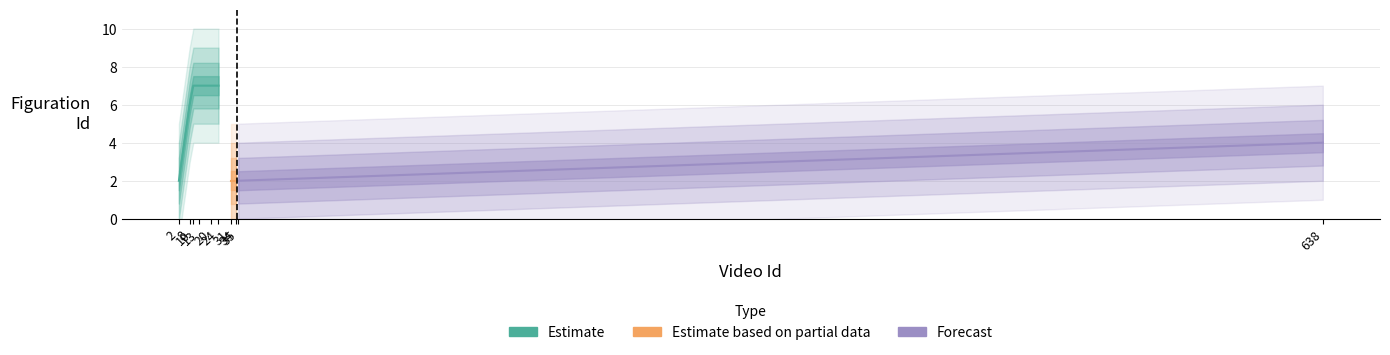

How many values exceed 6?

4